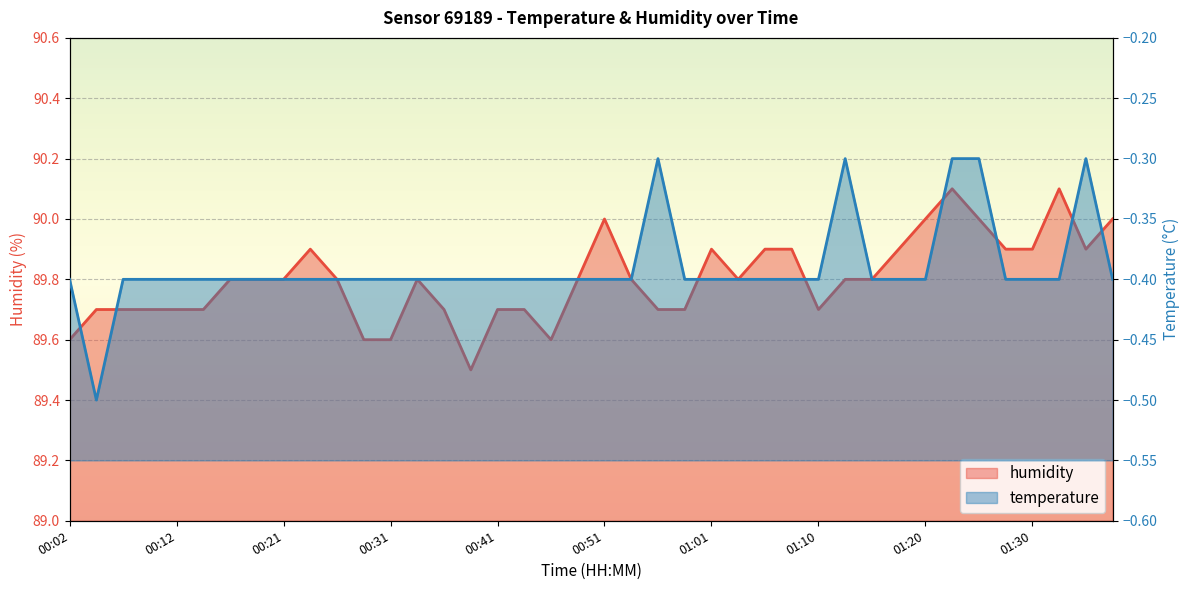

At how many categories does at least one series exceed 16?

40